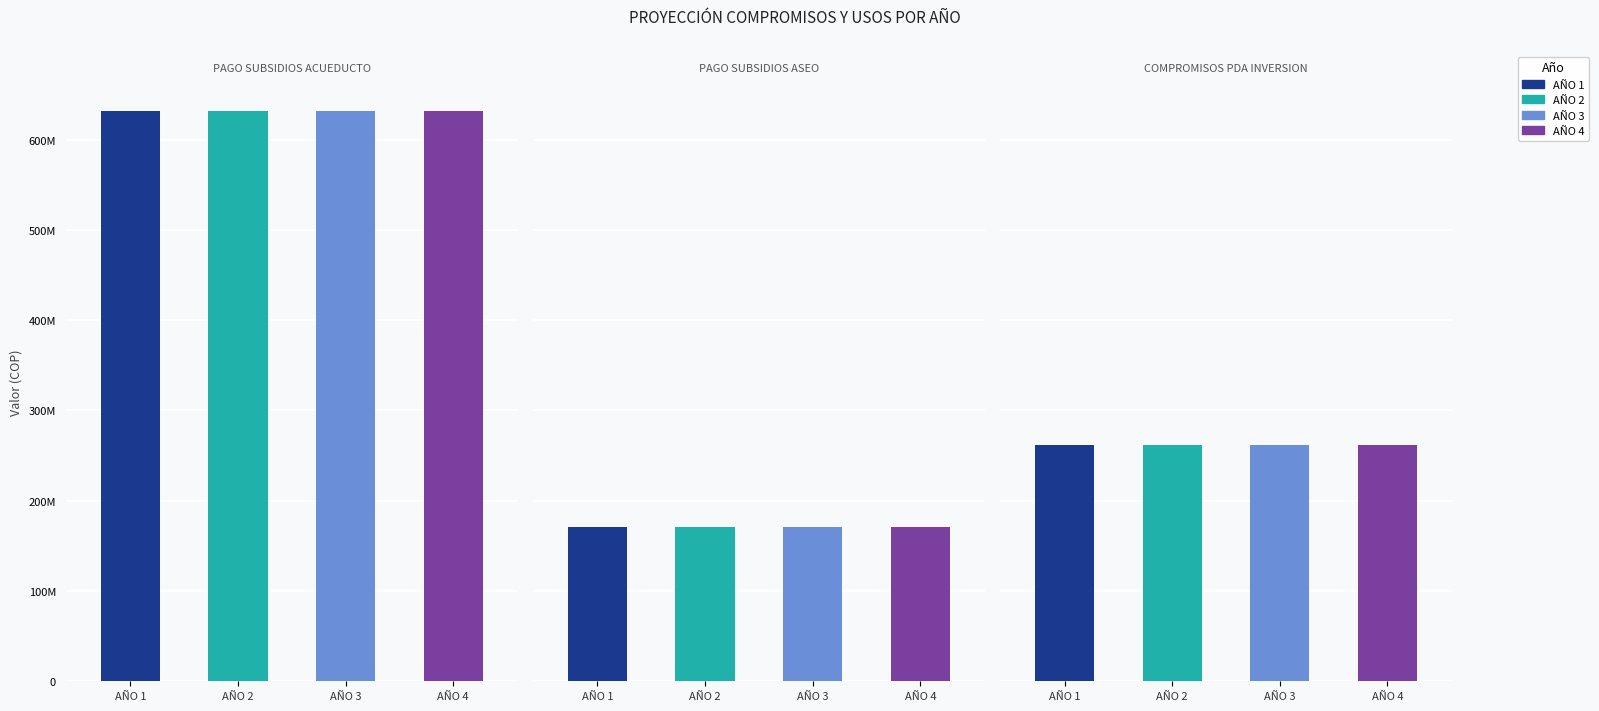

What are all the series names shown in the legend?

AÑO 1, AÑO 2, AÑO 3, AÑO 4